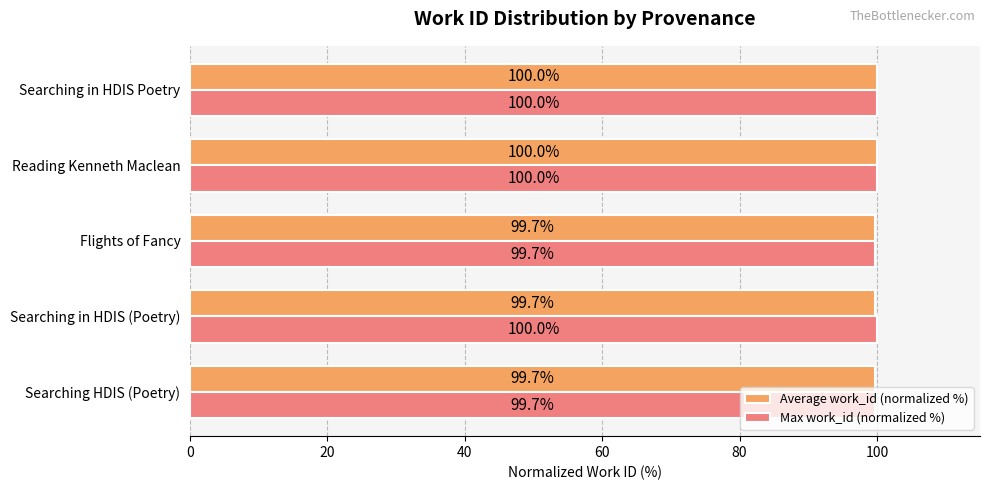

List the series in order of their overall mean, highest first.

Max work_id (normalized %), Average work_id (normalized %)